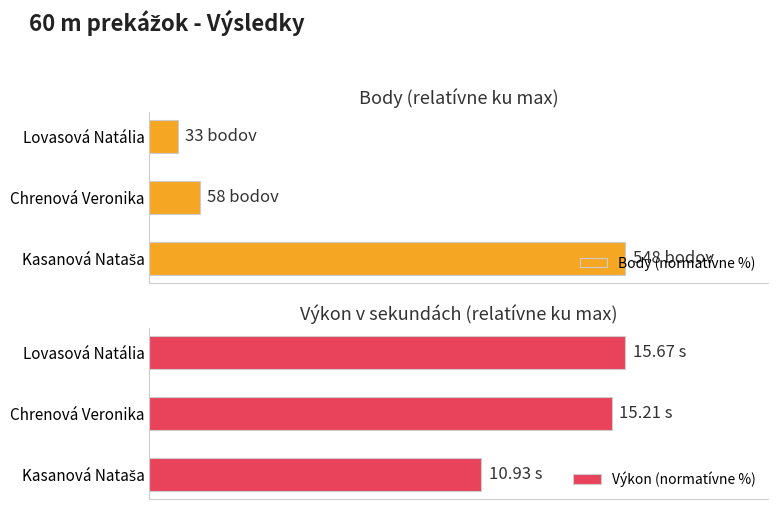

How many bars are there in each group?

2